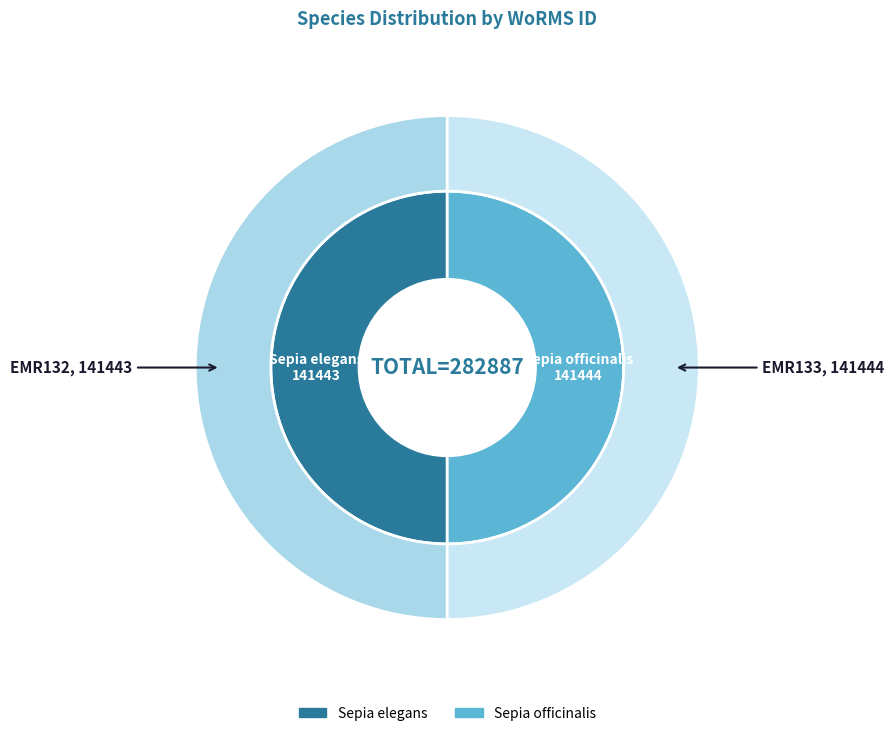

What portion of the pie excludes Sepia elegans?

50.0%